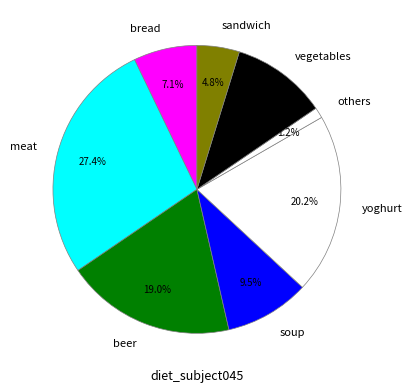

Is there any slice that represents more than half of the pie?

No